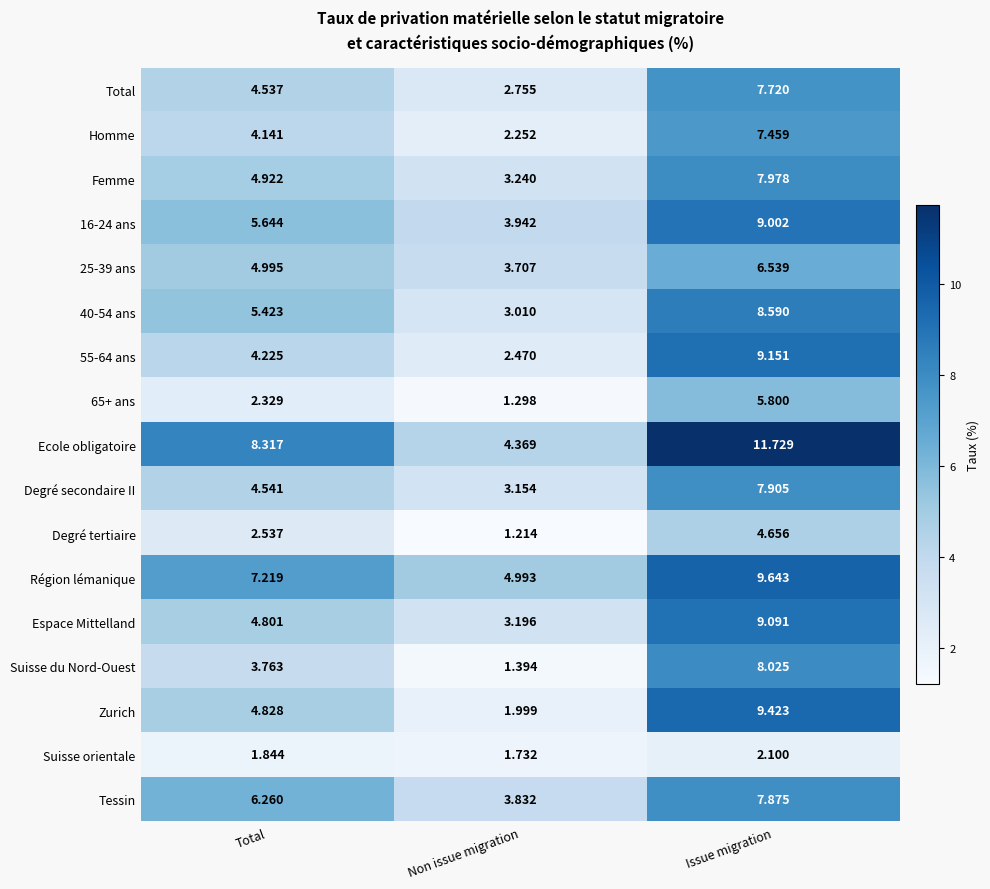

At which label does Tessin first exceed 6?

Total